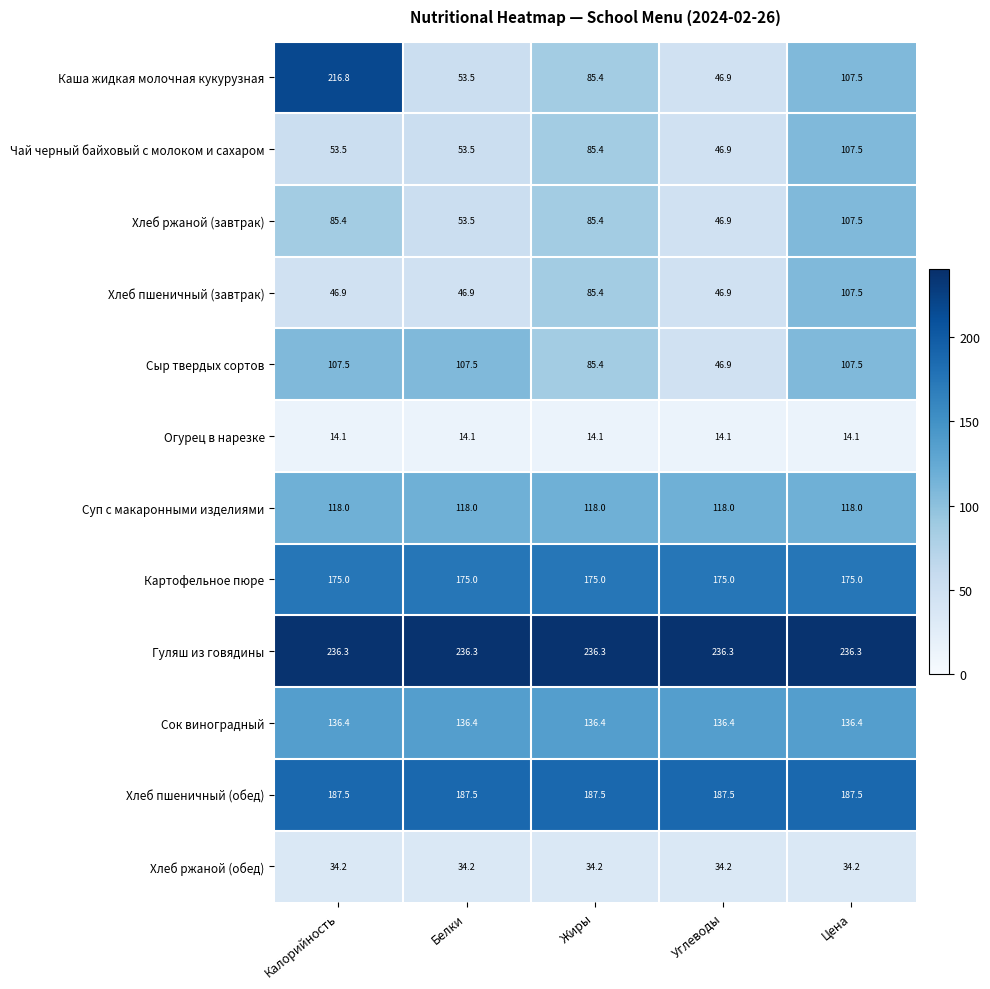

At Калорийность, list the series in order from smallest to largest.

Огурец в нарезке, Хлеб ржаной (обед), Хлеб пшеничный (завтрак), Чай черный байховый с молоком и сахаром, Хлеб ржаной (завтрак), Сыр твердых сортов, Суп с макаронными изделиями, Сок виноградный, Картофельное пюре, Хлеб пшеничный (обед), Каша жидкая молочная кукурузная, Гуляш из говядины